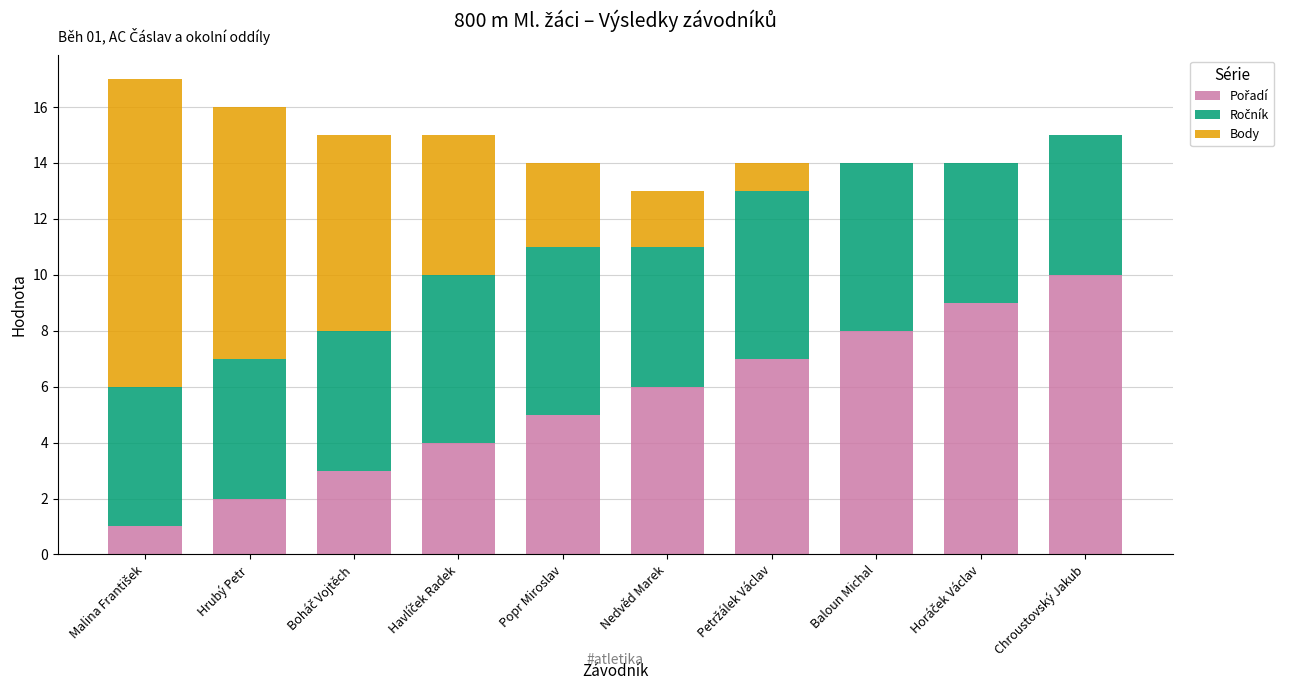

Is it true that Pořadí equals 2 at Hrubý Petr?

True